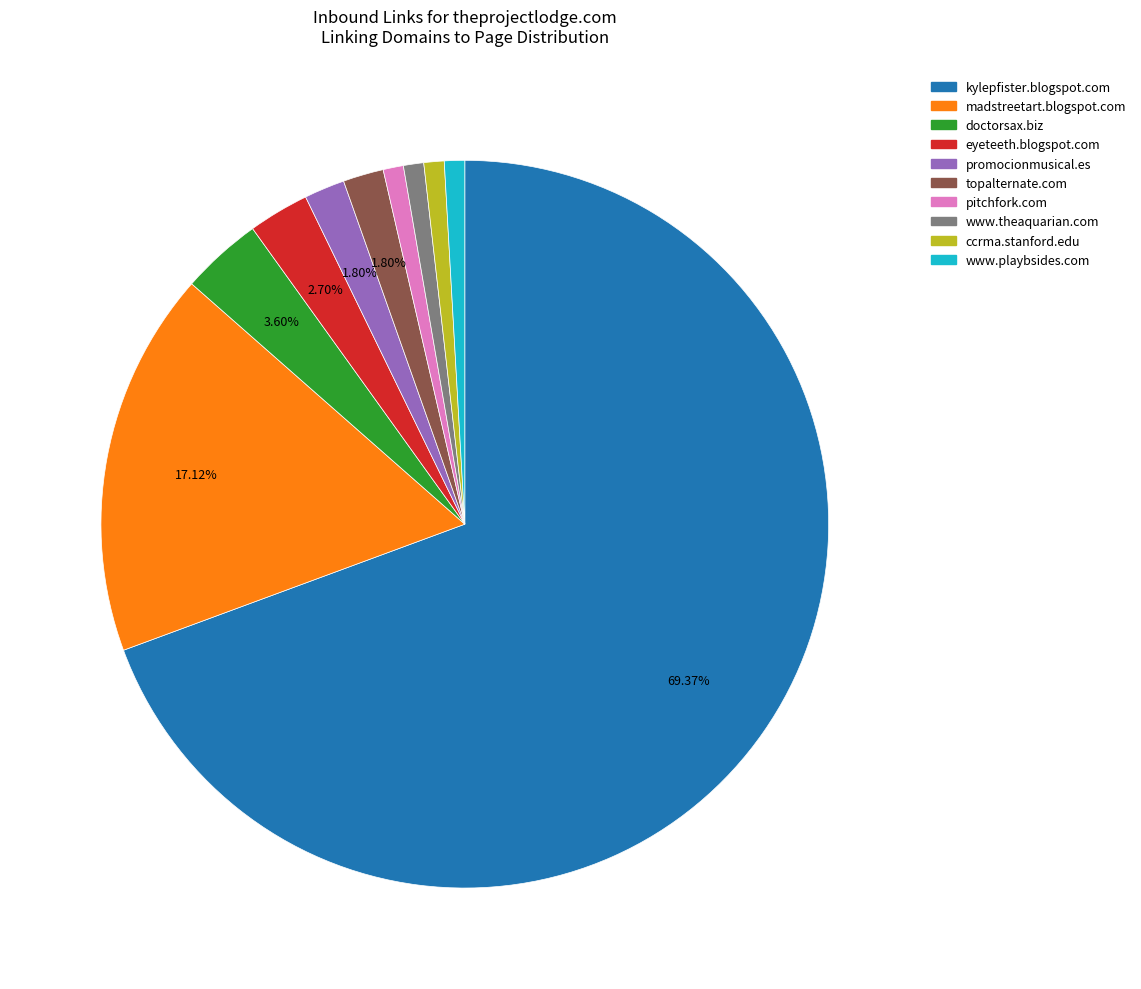

Count the number of slices in the pie.

10